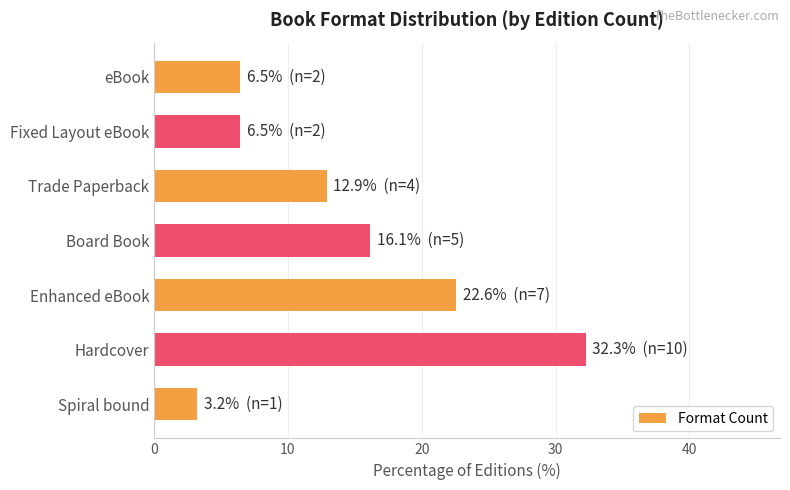

What is the smallest value displayed?

3.2